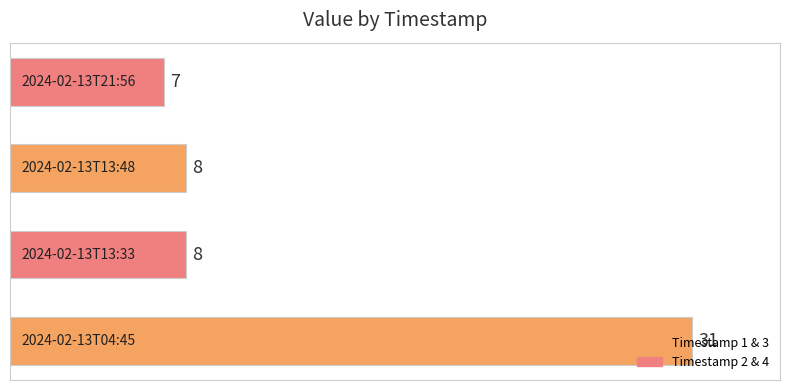

What is the greatest value displayed?

31